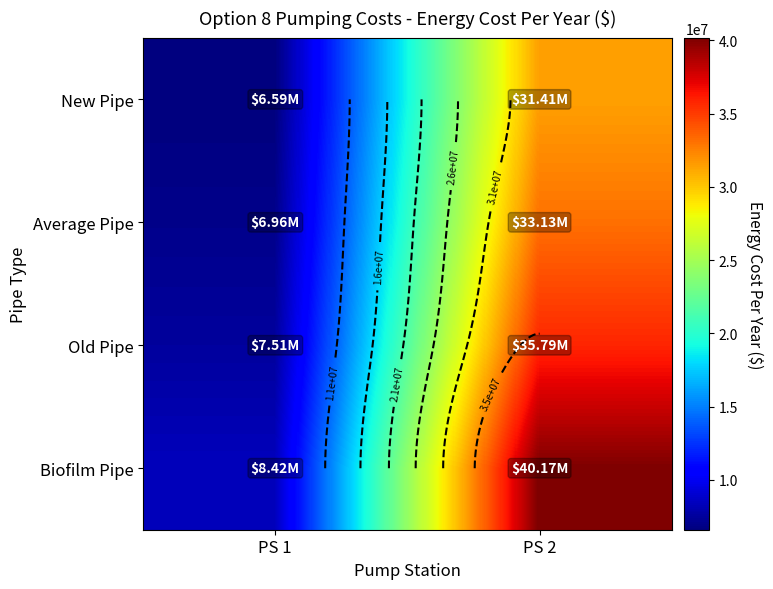

How many data points in Average Pipe are less than 33126547?

1